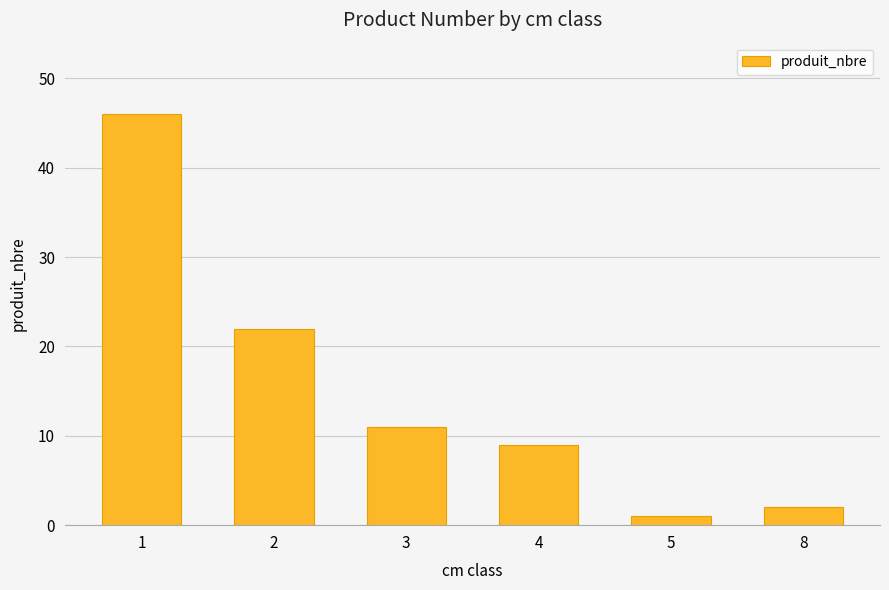

Reading left to right, extract all data points from this chart.

1=46	2=22	3=11	4=9	5=1	8=2